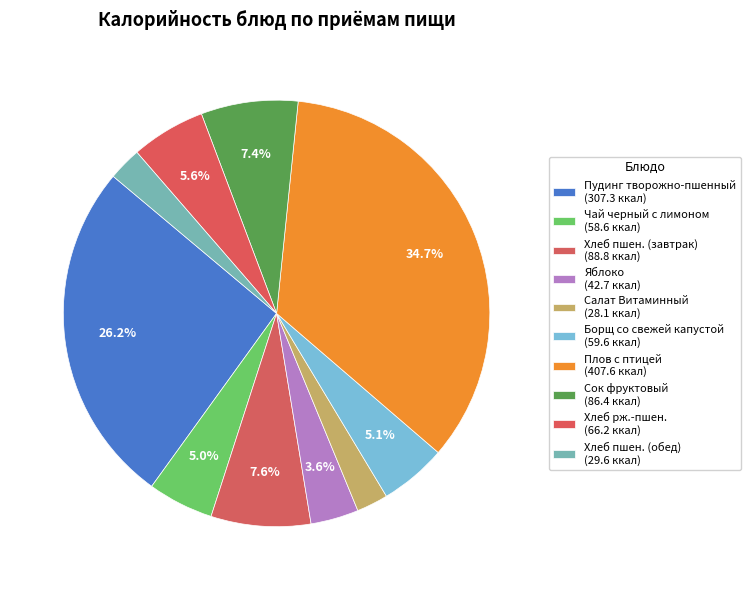

How many slices are in this pie chart?

10